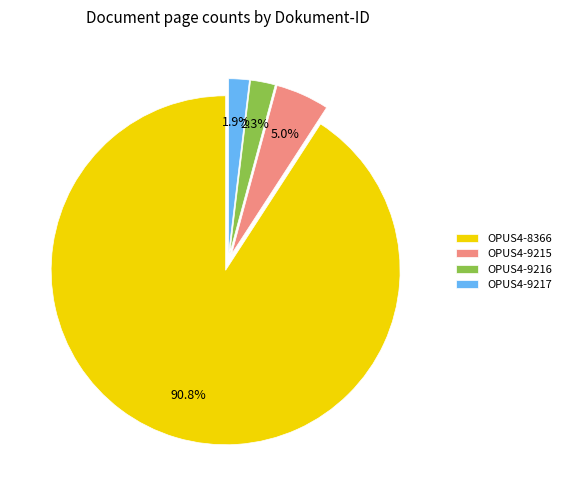

Approximately how many times larger is the value at OPUS4-9215 compared to OPUS4-9217?

2.6